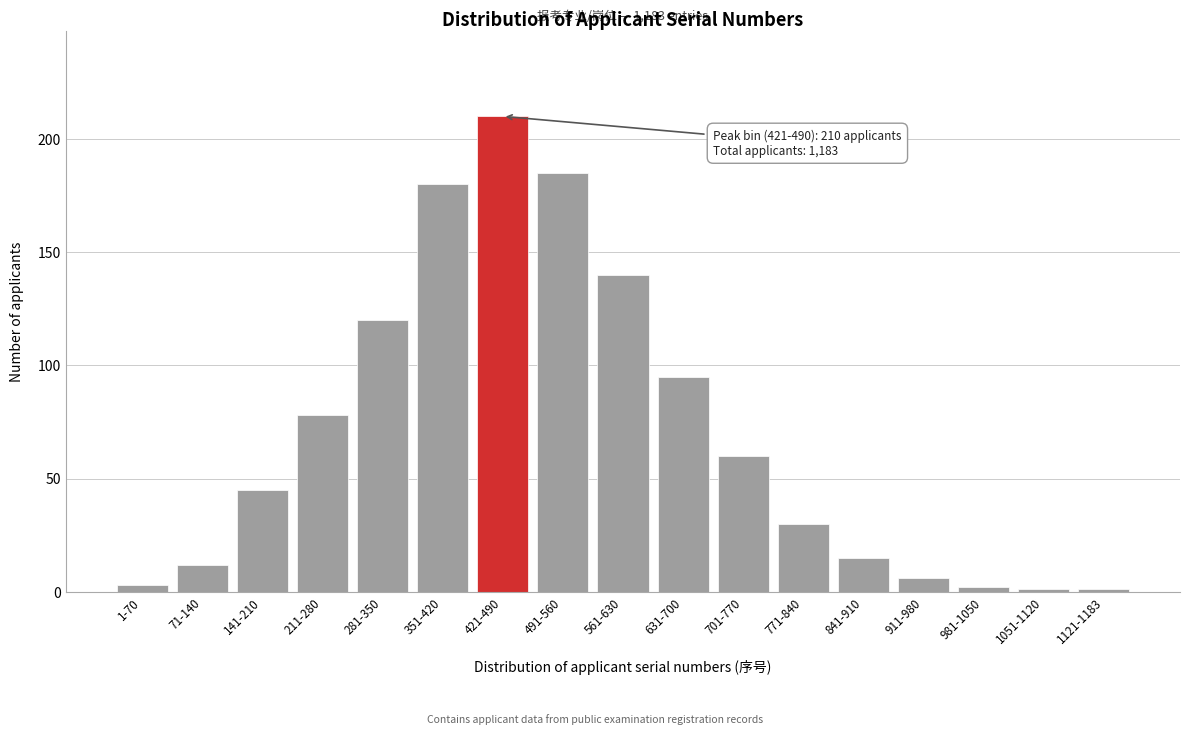

Reading left to right, transcribe all the data shown in this chart.

1-70=3	71-140=12	141-210=45	211-280=78	281-350=120	351-420=180	421-490=210	491-560=185	561-630=140	631-700=95	701-770=60	771-840=30	841-910=15	911-980=6	981-1050=2	1051-1120=1	1121-1183=1